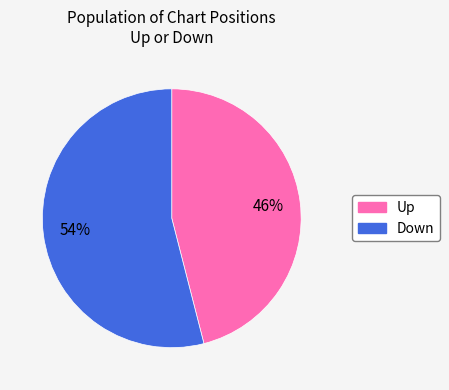

The Up slice represents 60% of the pie. True or false?

False